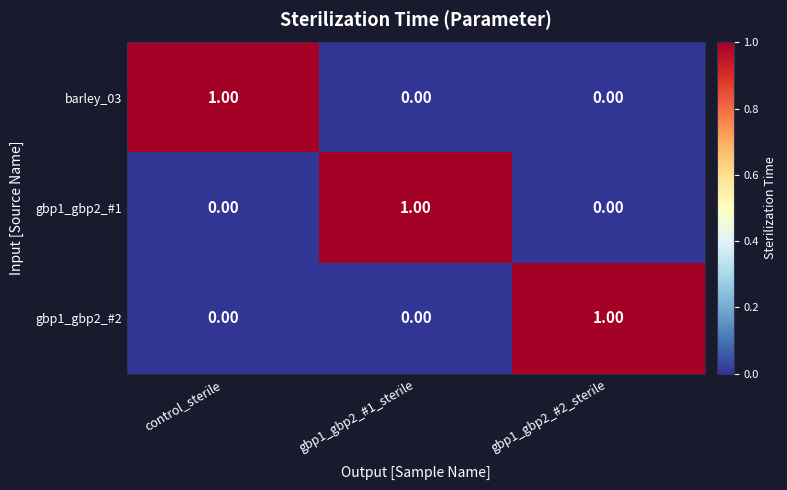

How many categories are shown in the chart?

3